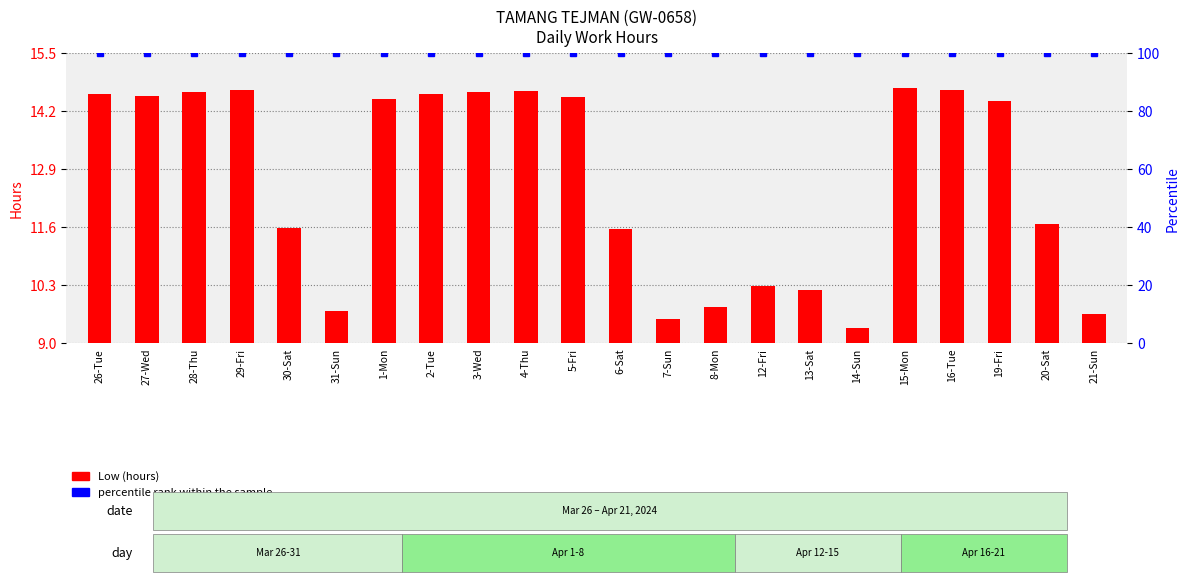

Does the chart contain stacked bars?

No